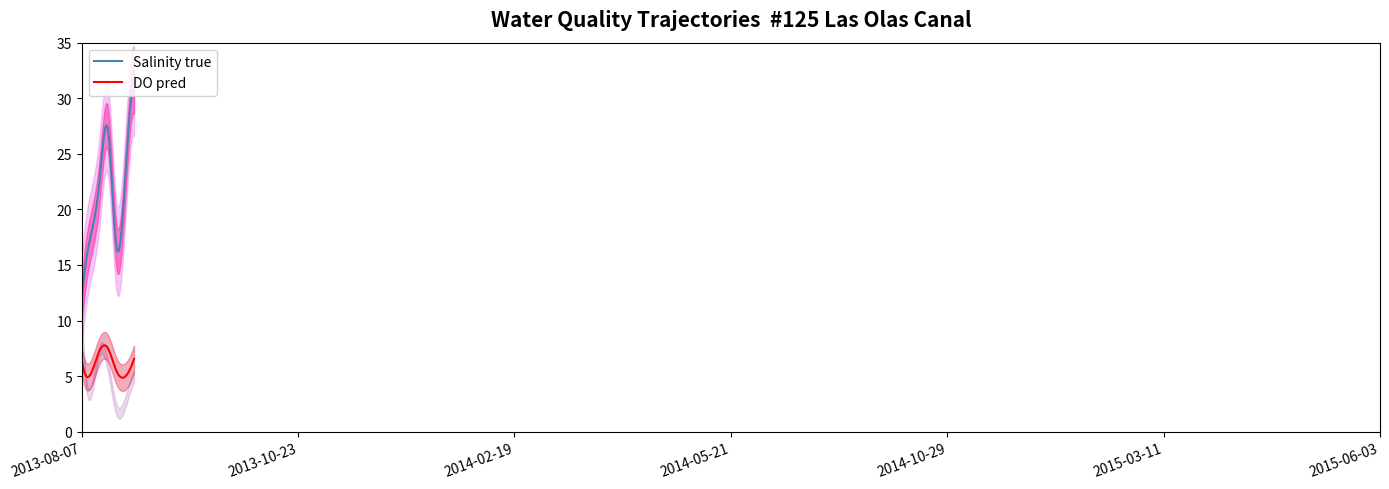

At how many categories does at least one series exceed 4?

7